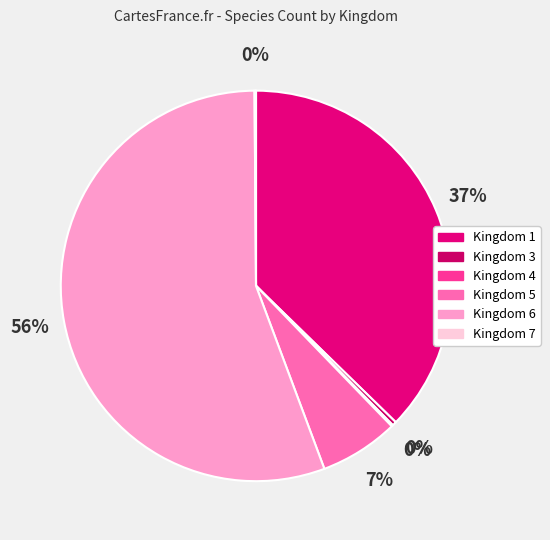

To the nearest percent, what is the average slice percentage?

17%